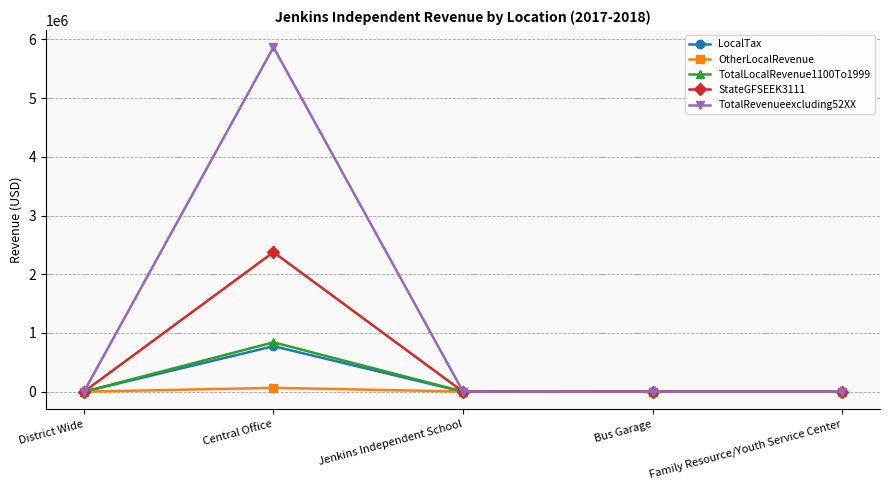

Which series has the largest range (max minus min)?

TotalRevenueexcluding52XX